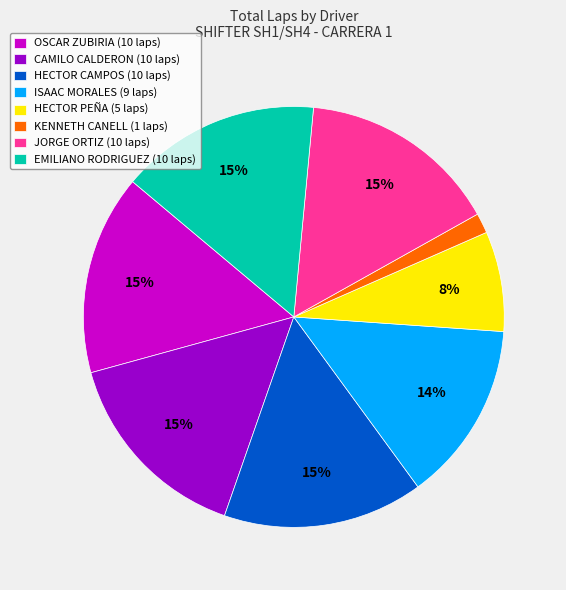

Is the sum of KENNETH CANELL (1 laps) and OSCAR ZUBIRIA (10 laps) greater than half?

No